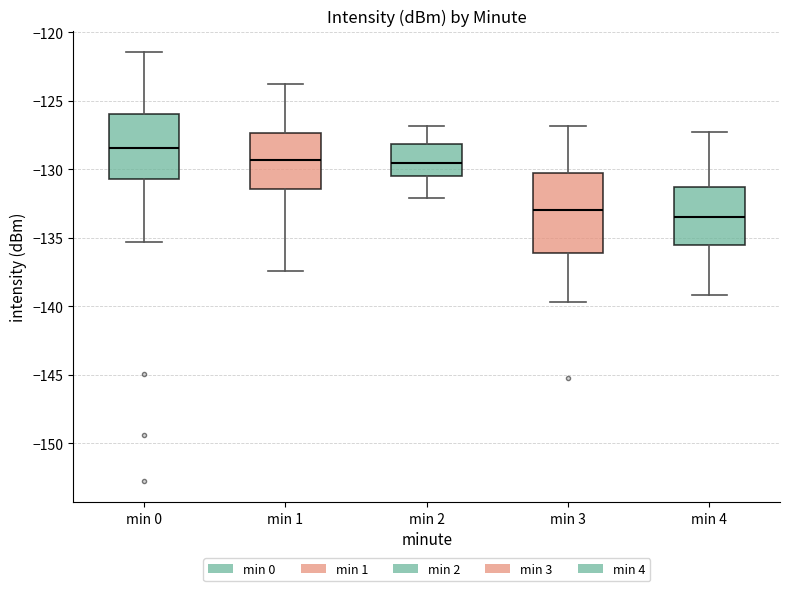

Where is the lower edge of the box for min 3 on the y-axis? The values are not printed on the chart, so give them approximately, as read against the axis.

-136.0